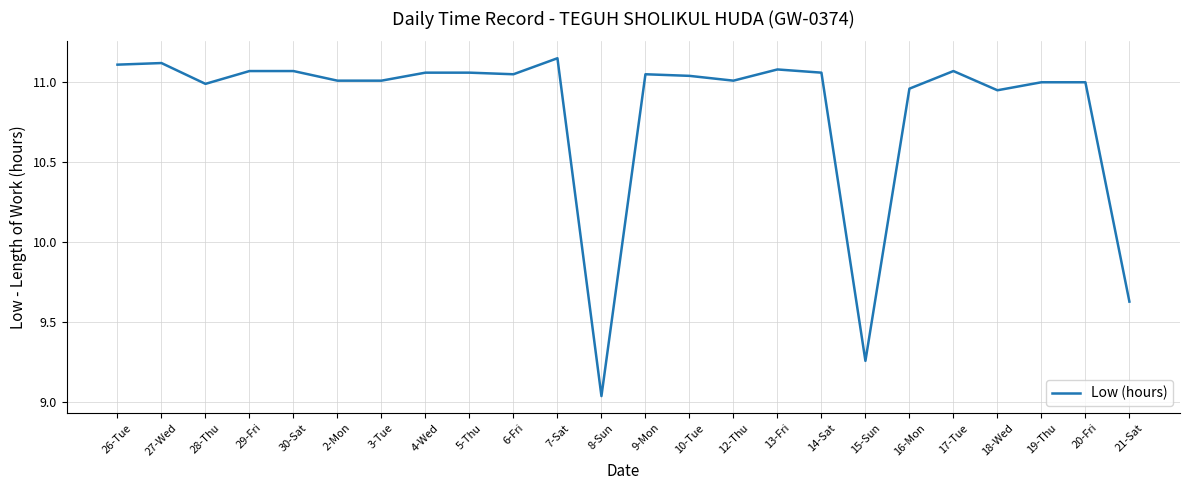

How many lines are shown in the chart?

1